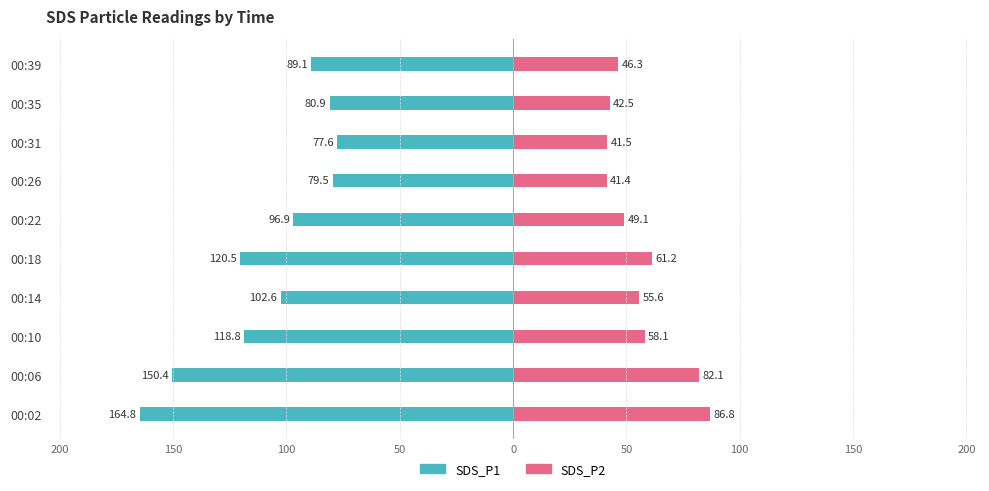

How many groups of bars are there?

10